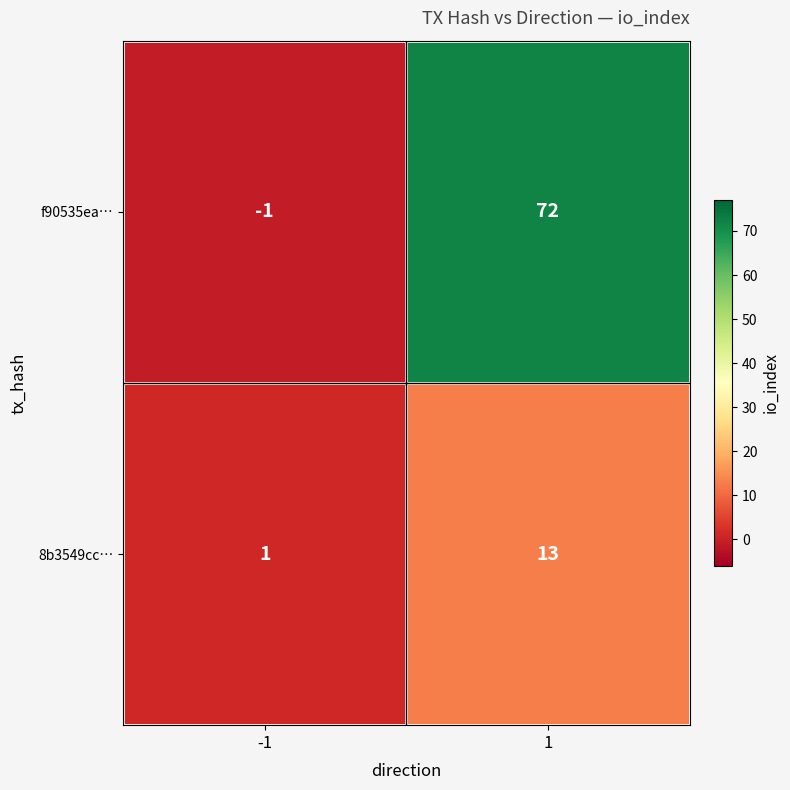

Is it true that f90535ea… equals 72 at 1?

True